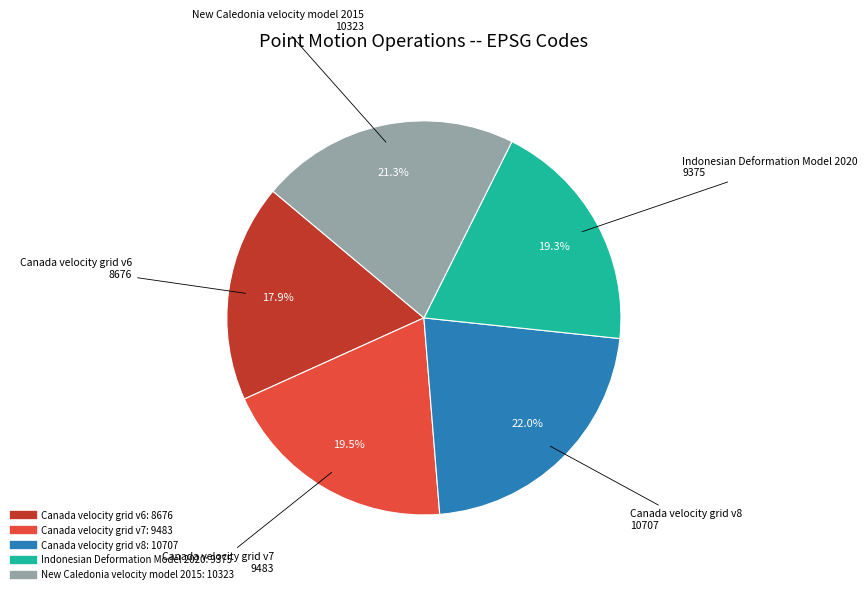

To the nearest percent, what portion does Indonesian Deformation Model 2020 represent?

19%